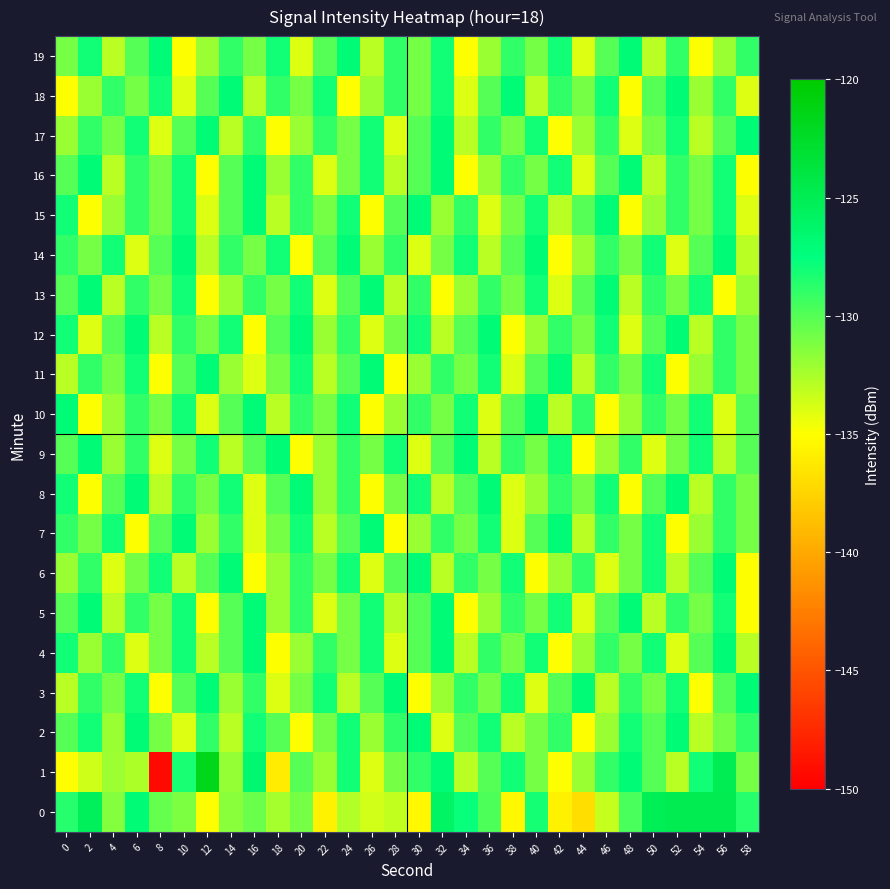

Which series changed the most between 8 and 44?

1